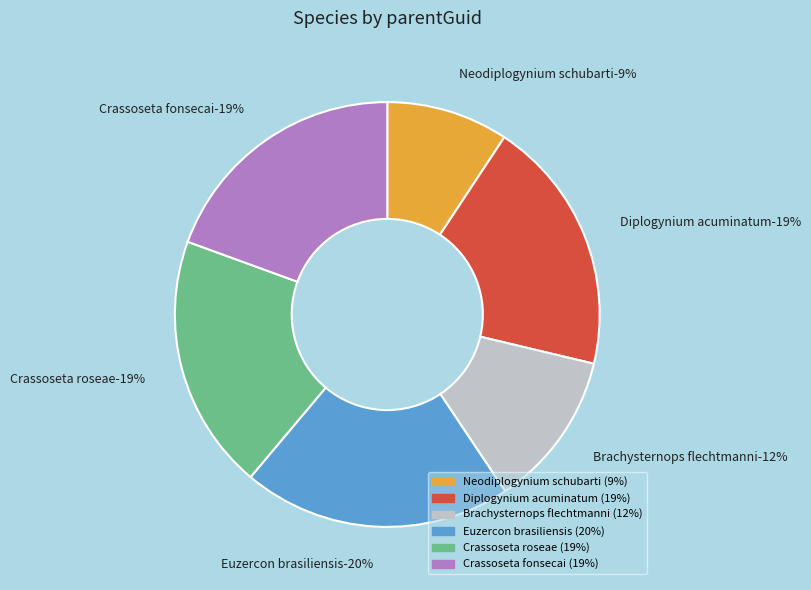

True or false: Euzercon brasiliensis accounts for 13% of the total.

False